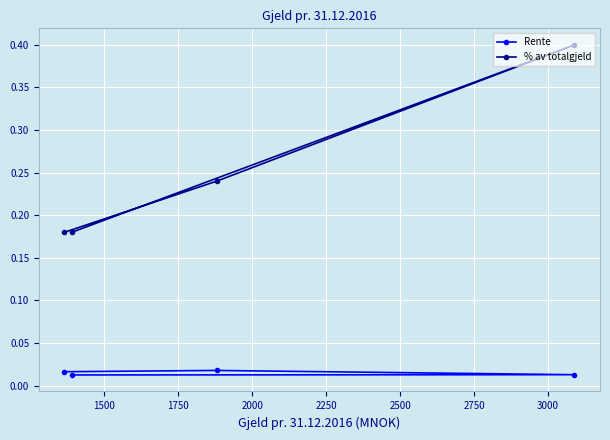

Is this an area chart (filled region under the line)?

No